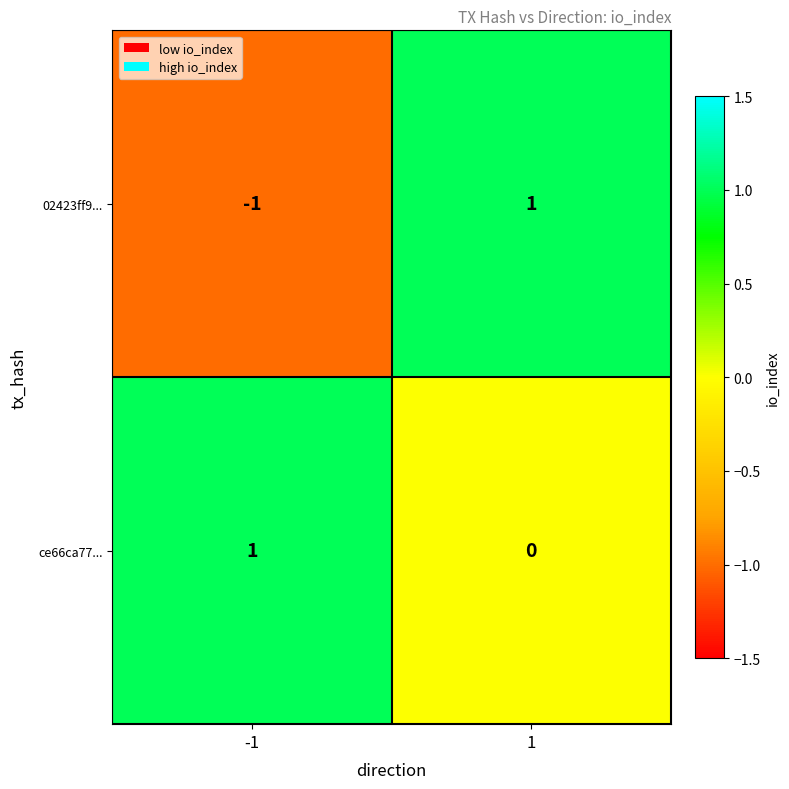

Is it true that 02423ff9... equals 1 at 1?

True